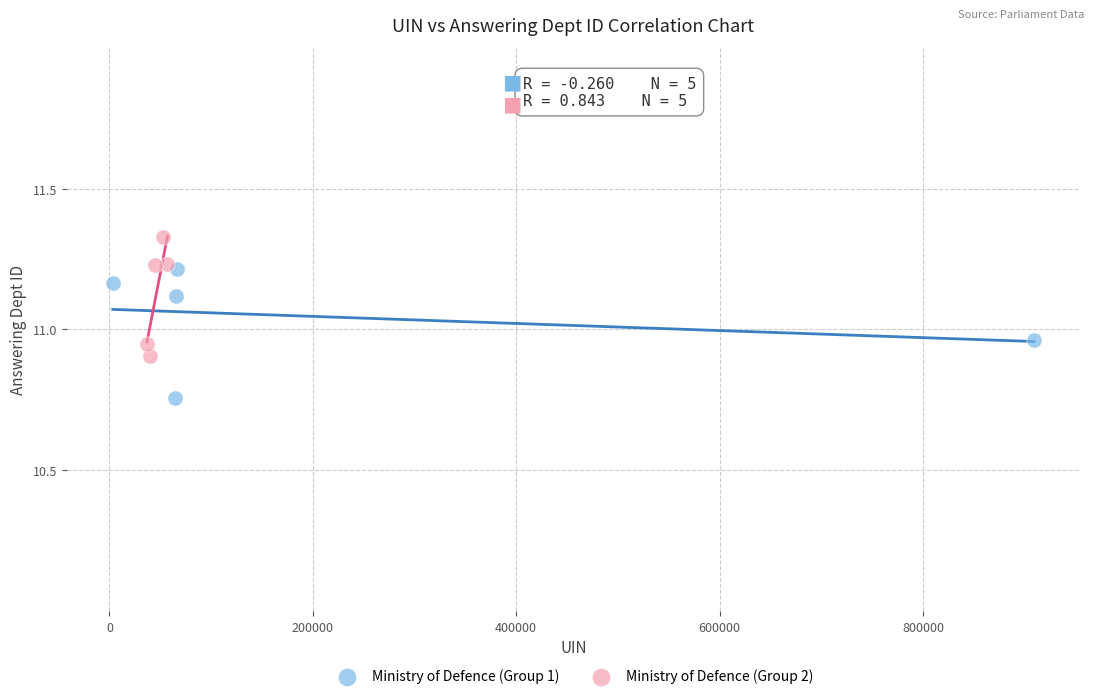

Which series reaches the maximum Y coordinate?

Ministry of Defence (Group 2)